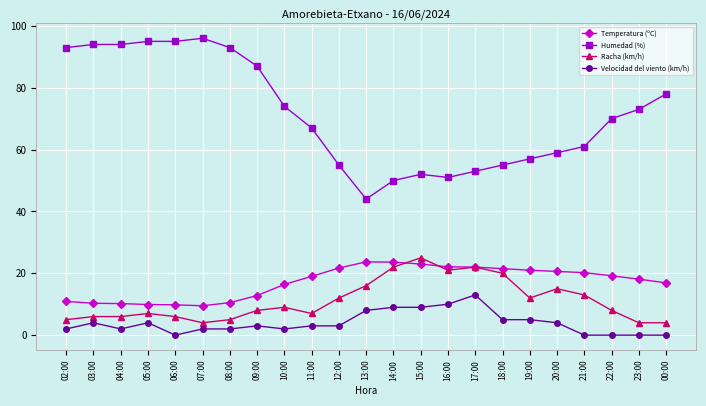

True or false: Velocidad del viento (km/h) and Humedad (%) cross at least once.

False